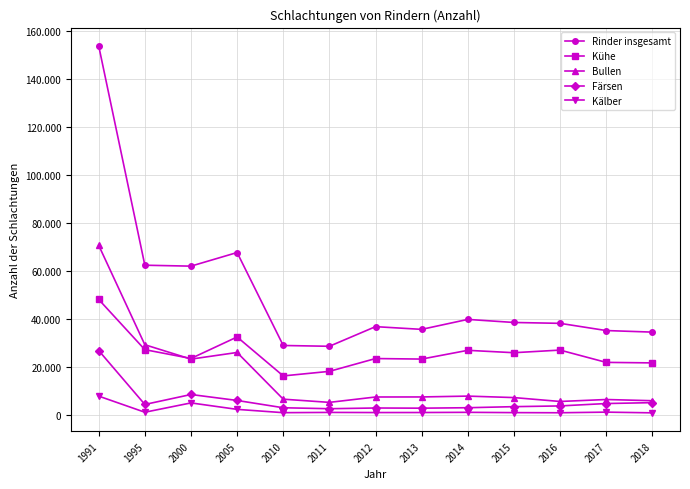

At which category does the chart reach its minimum across all series?

2018